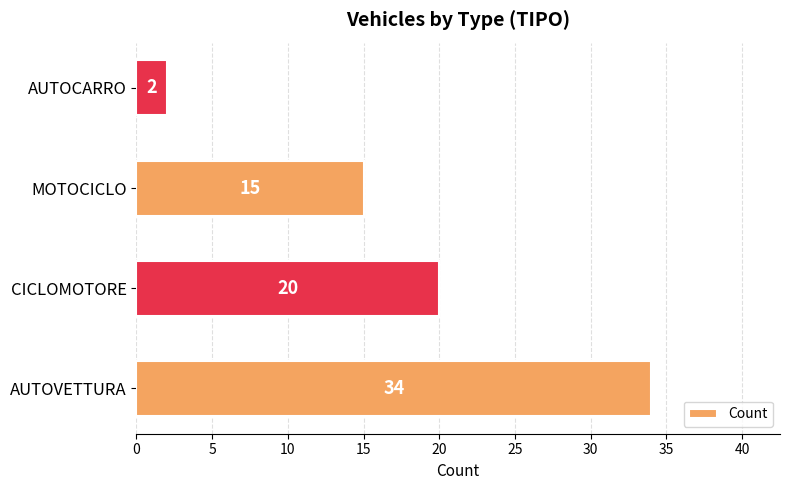

How many bars are there in total?

4